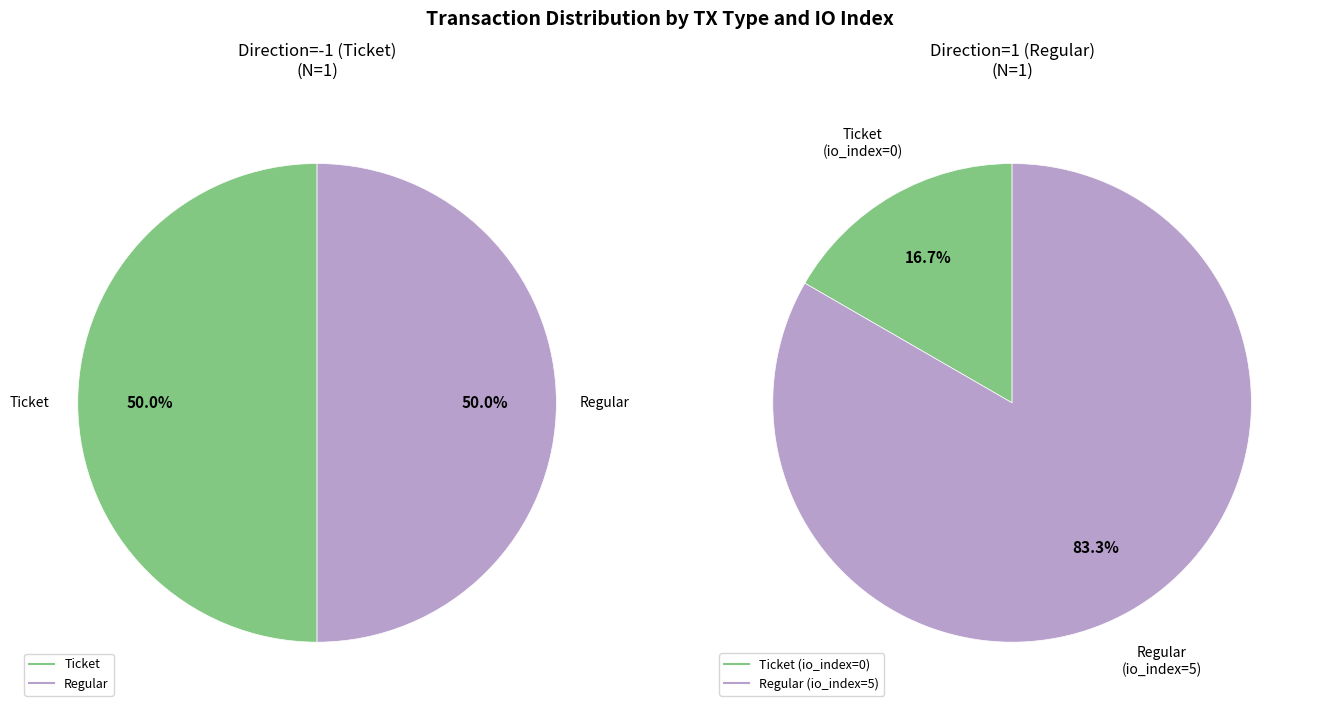

To the nearest percent, what is the combined percentage of value and io_index?

100%